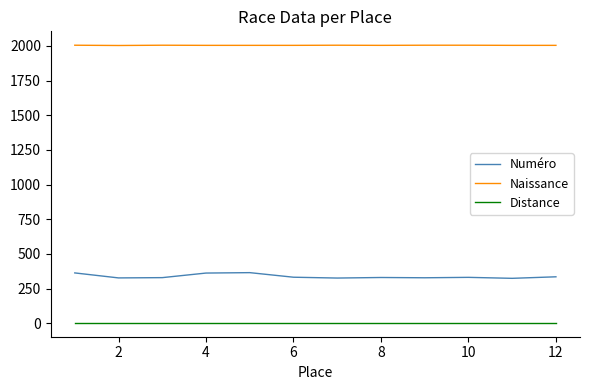

Which series has the largest total across all categories?

Naissance